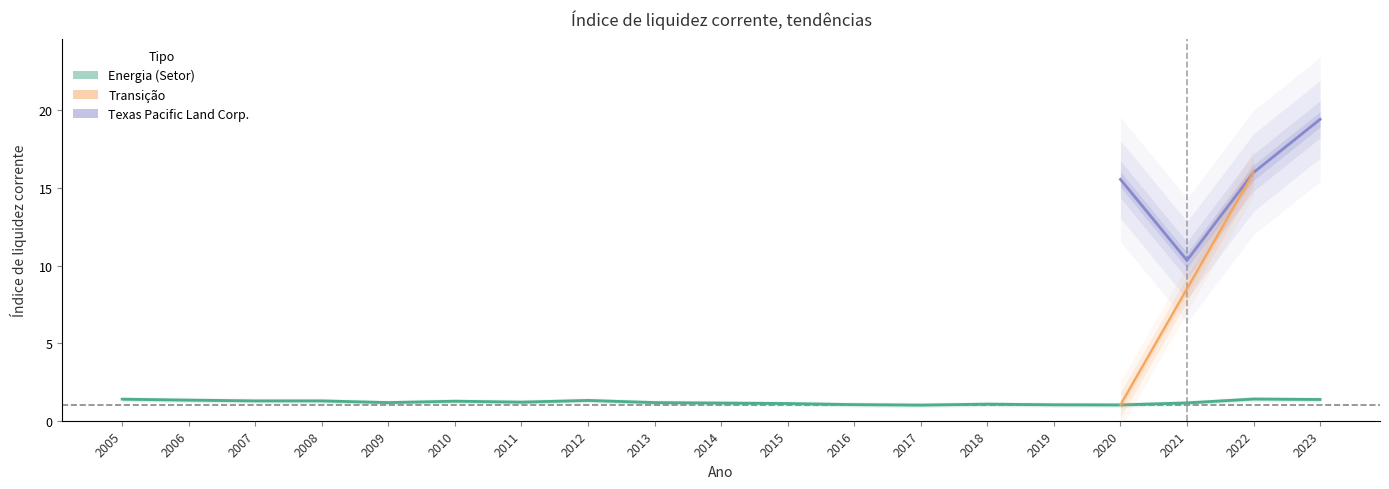

What is the minimum value shown in the chart?

1.0